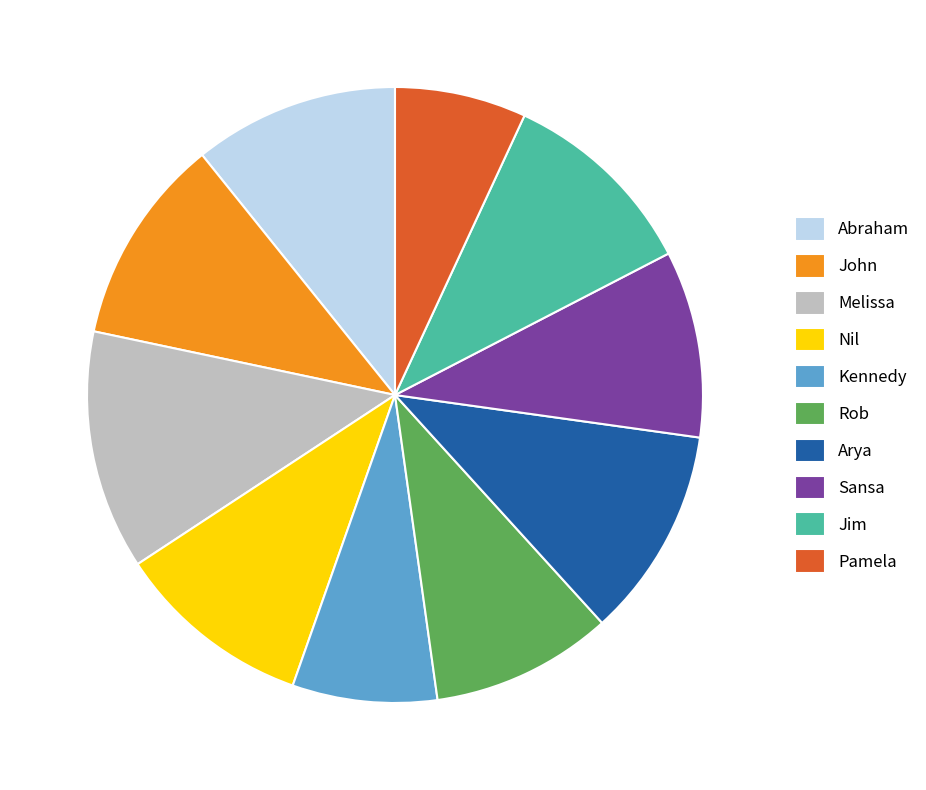

Is it true that Arya is 11% of the pie?

True